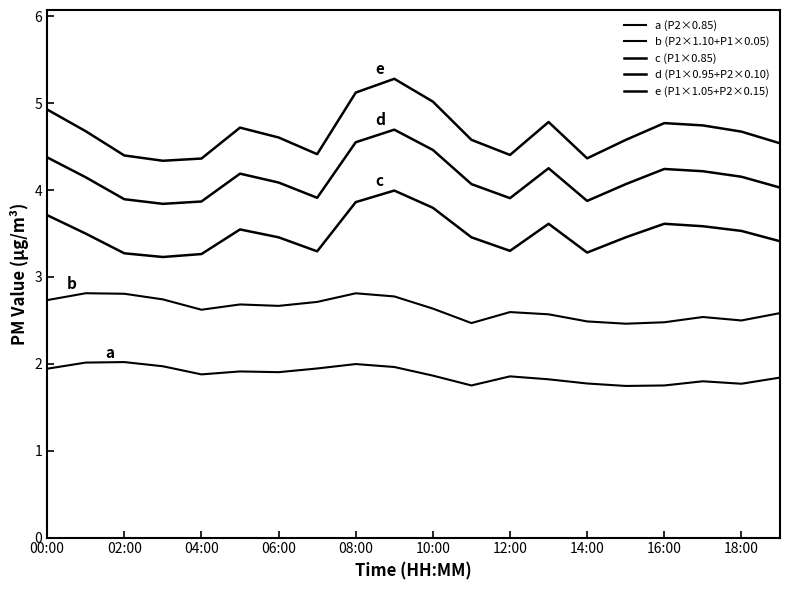

Does the chart have visible grid lines?

No